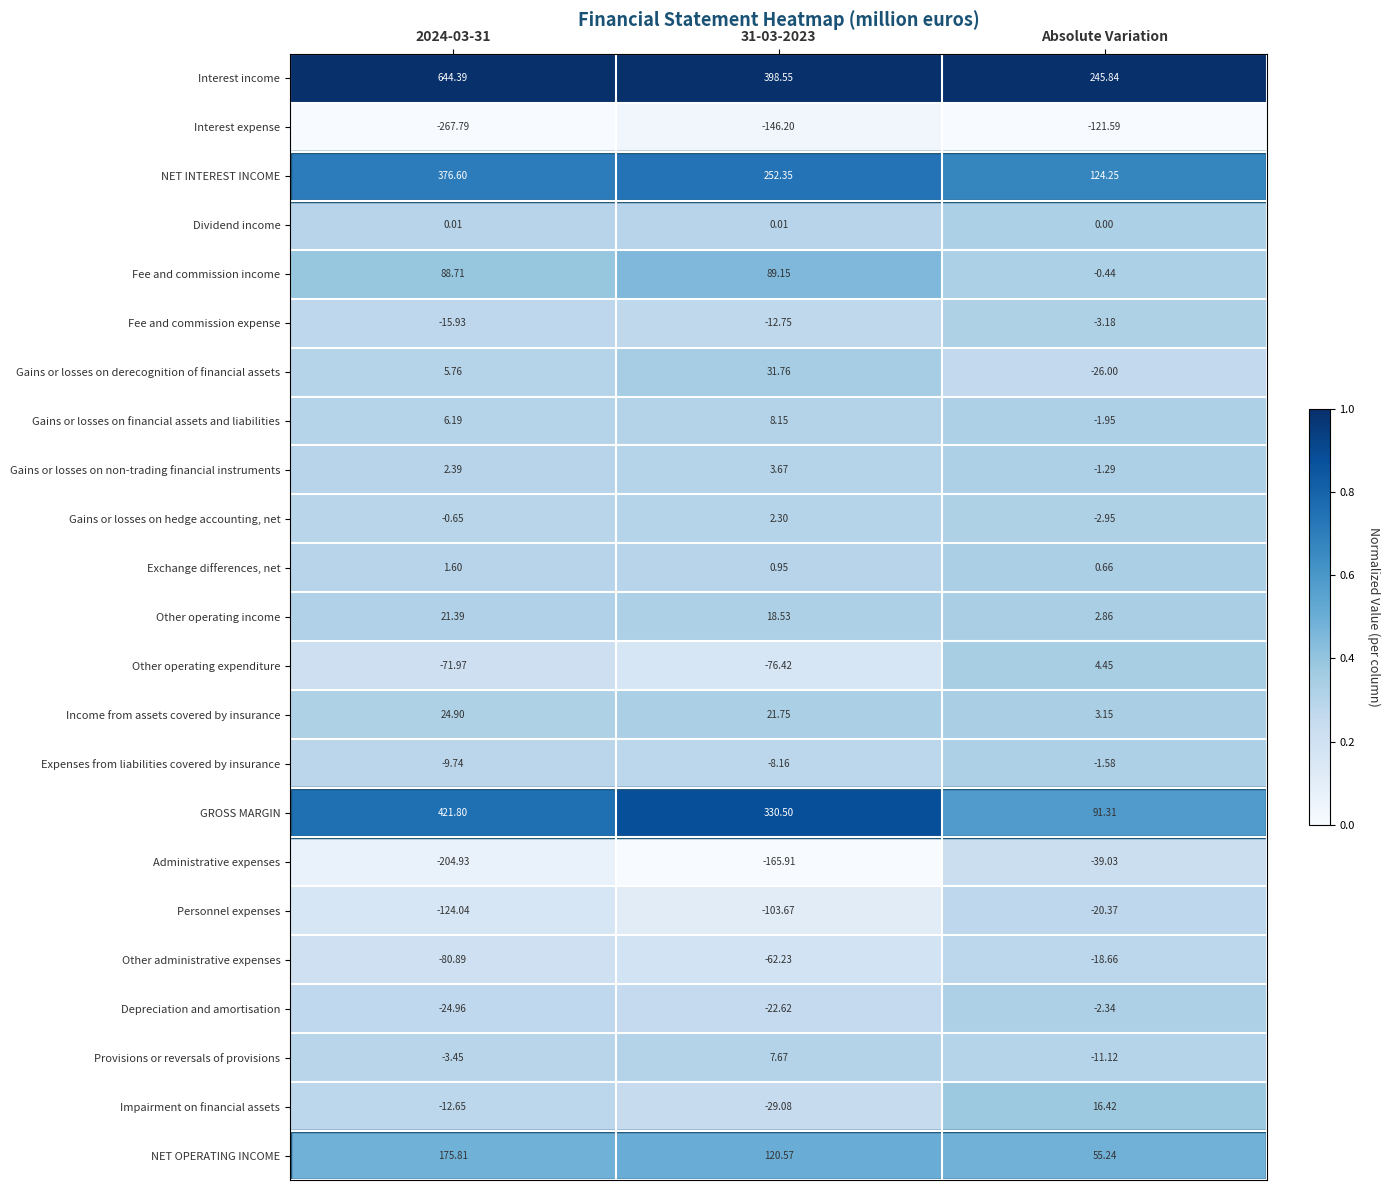

Which series has the largest total across all categories?

Interest income